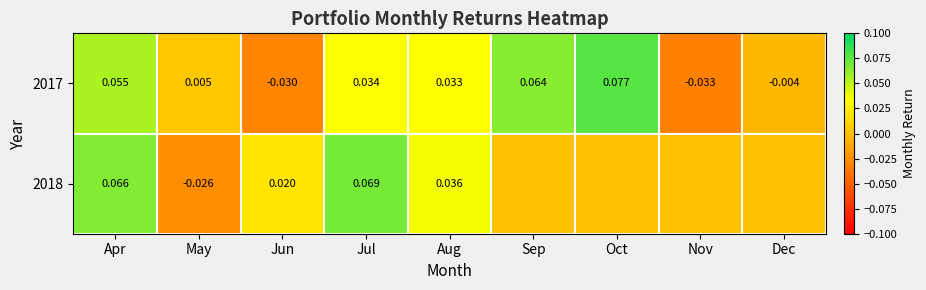

The 2017 series shows -0.0 at Jun. True or false?

True